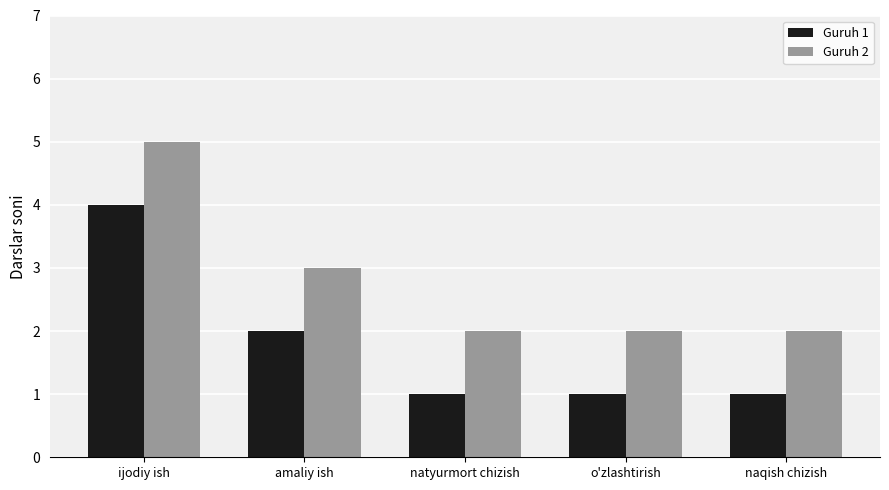

True or false: Guruh 2 has a value of 7 at ijodiy ish.

False